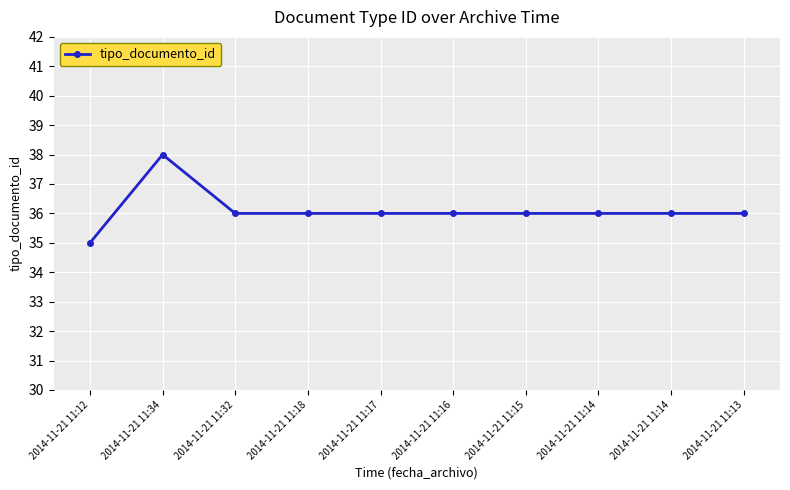

What is the ratio of the value at 2014-11-21 11:17 to the value at 2014-11-21 11:14?

1.0